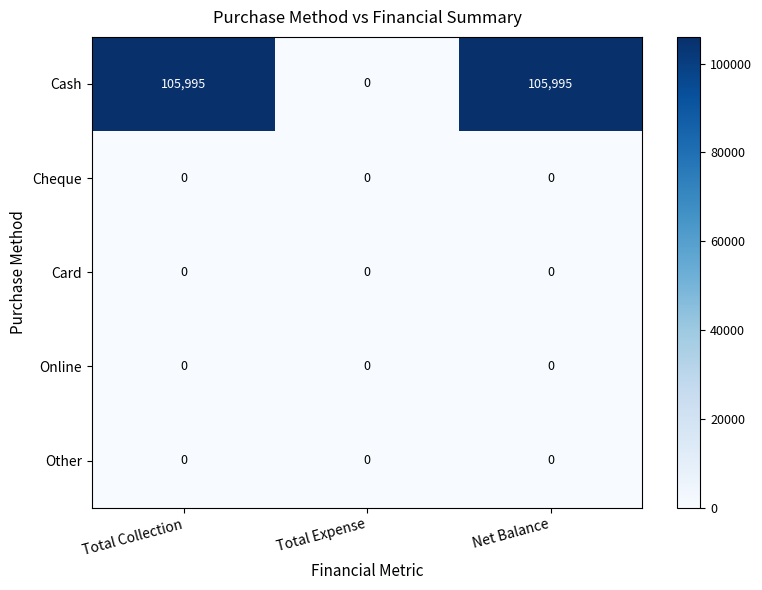

Reading left to right, transcribe all the data shown in this chart.

Cash: 105995	0	105995
Cheque: 0	0	0
Card: 0	0	0
Online: 0	0	0
Other: 0	0	0